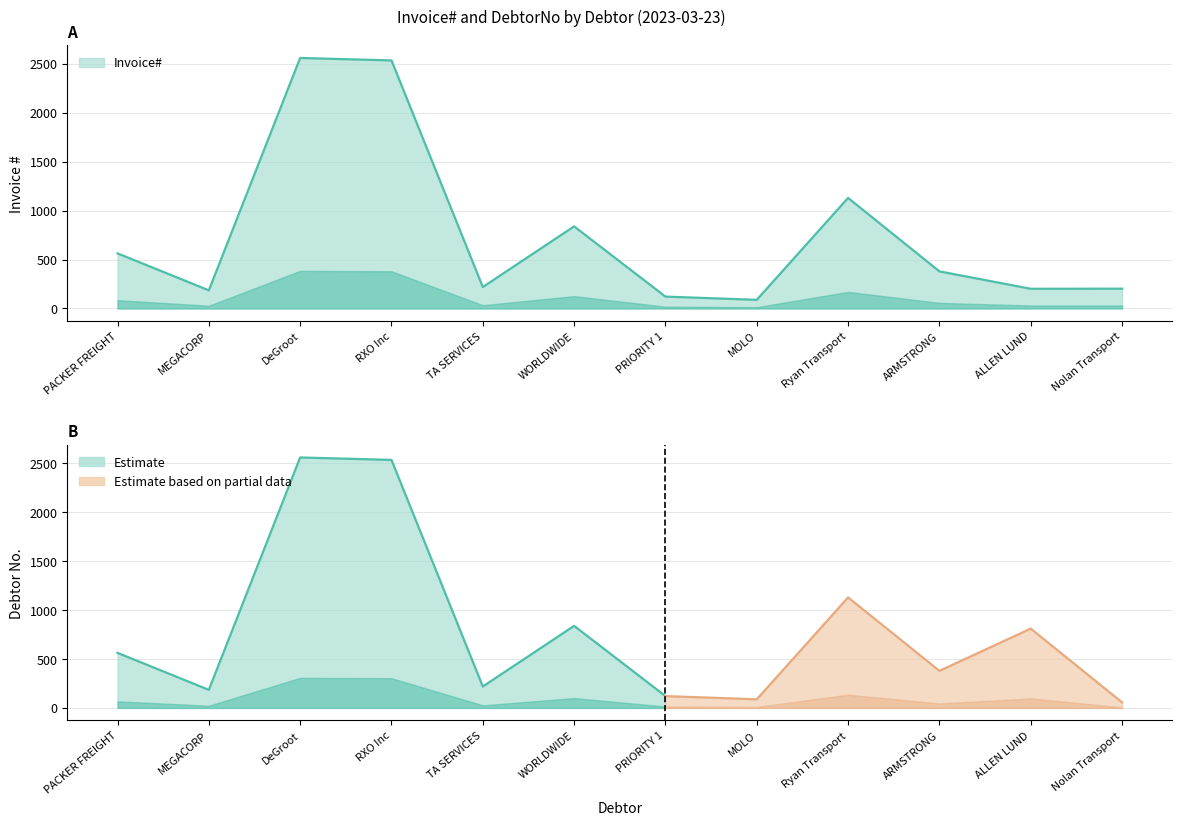

True or false: the data shows 436 at Ryan Transport.

False